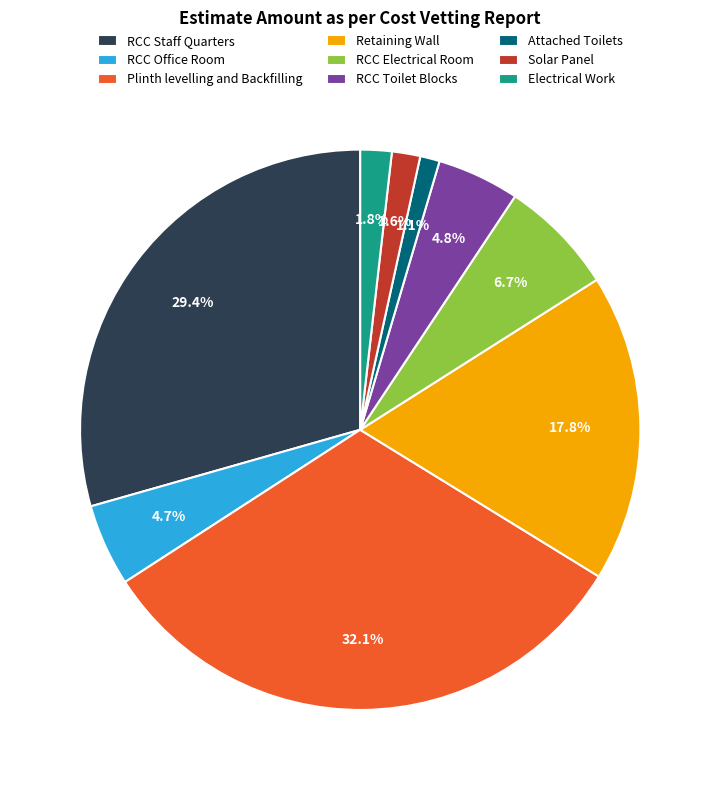

How much of the chart is everything except Attached Toilets?

98.9%